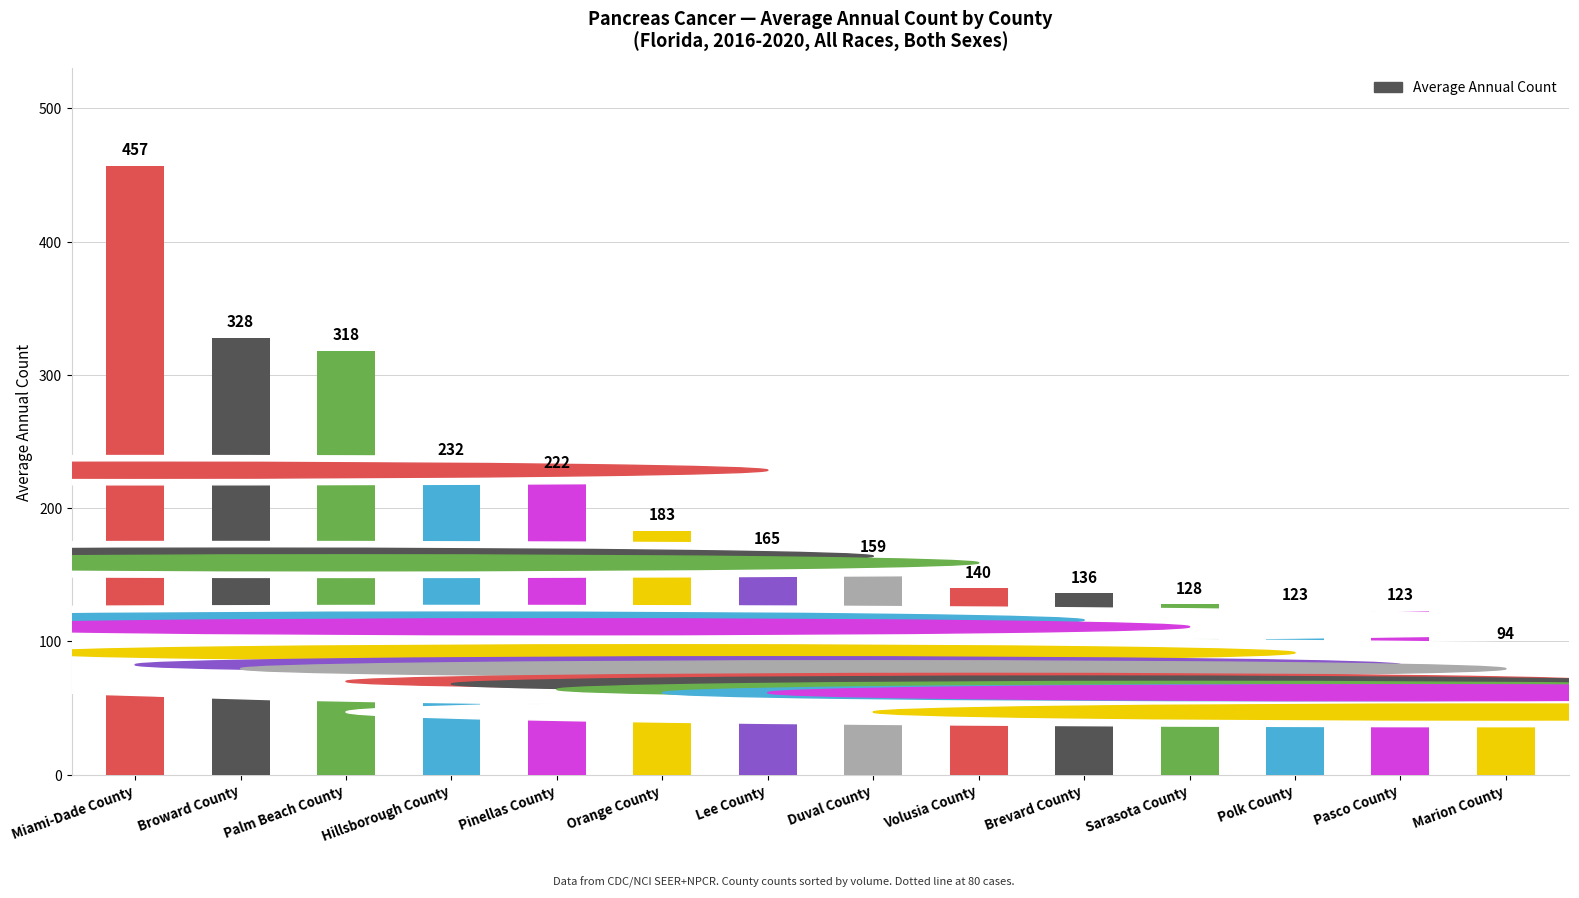

What position from the right is Broward County?

13